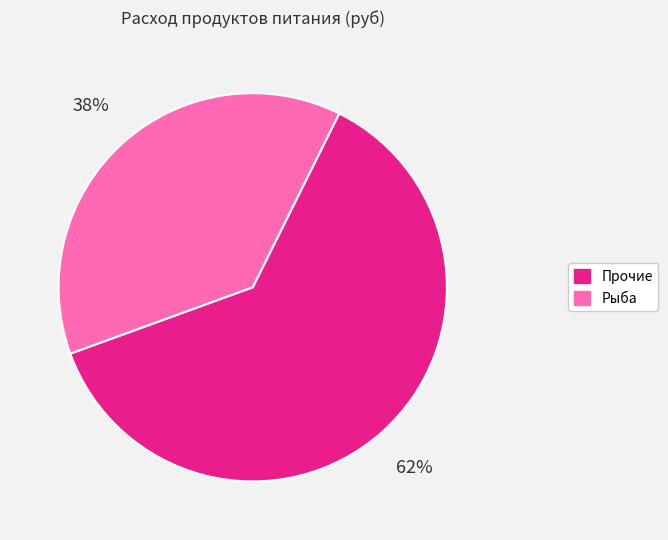

To the nearest percent, what is the average slice percentage?

50%